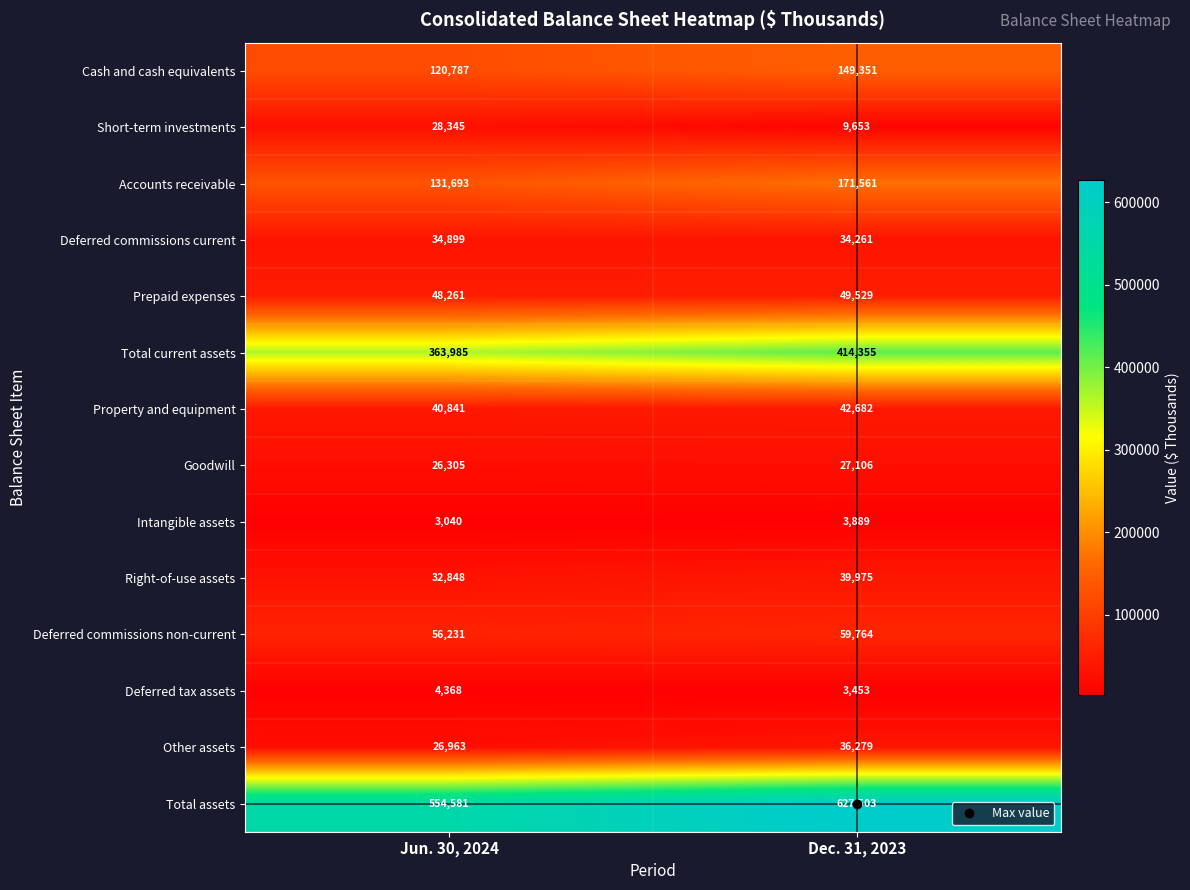

Which series has the largest range (max minus min)?

Total assets